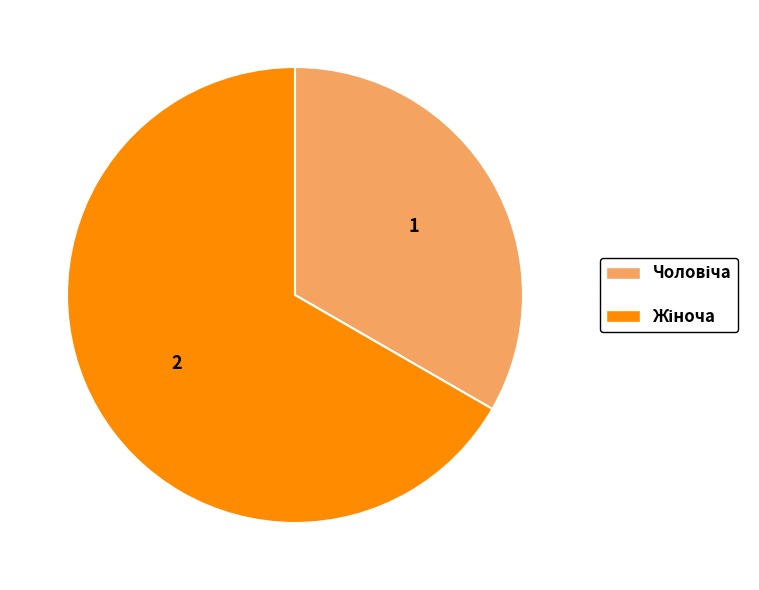

Does any single category account for the majority?

Yes